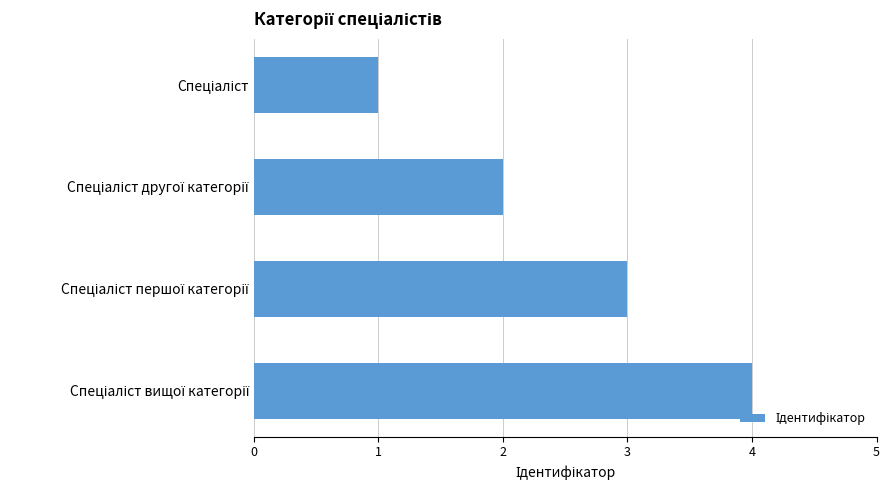

What is the sum of all values?

10